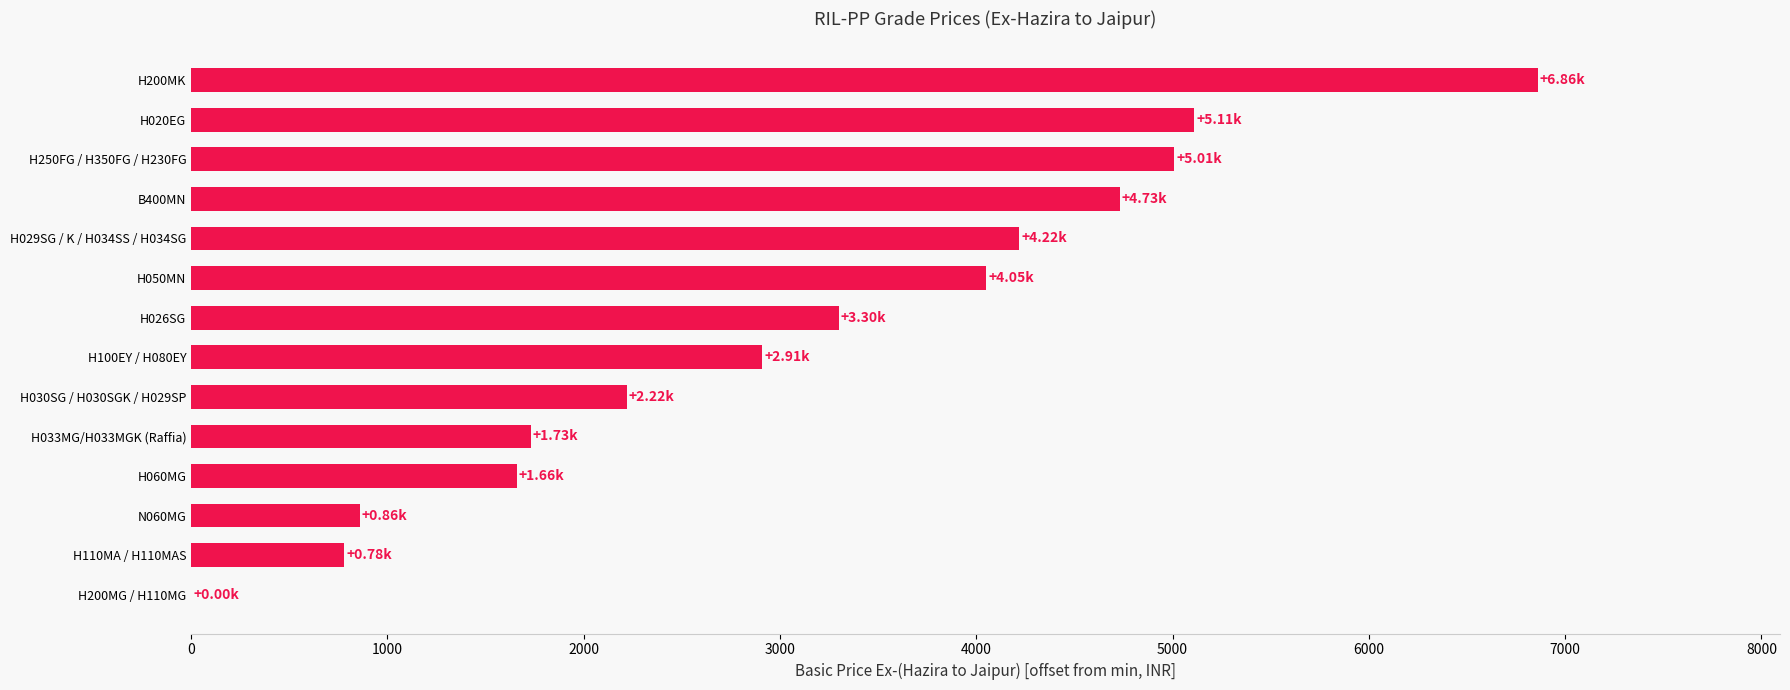

Which category has the highest value across all series?

H200MK